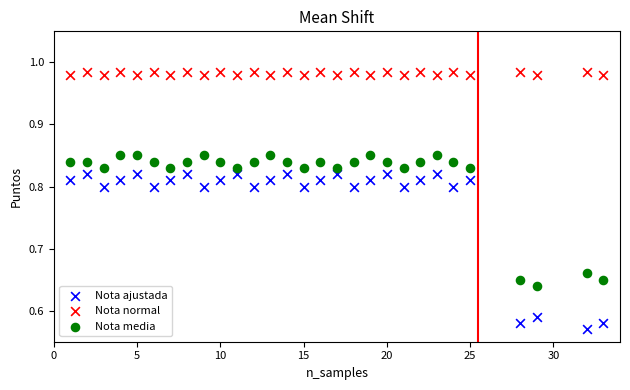

Which series reaches the maximum Y coordinate?

Nota normal